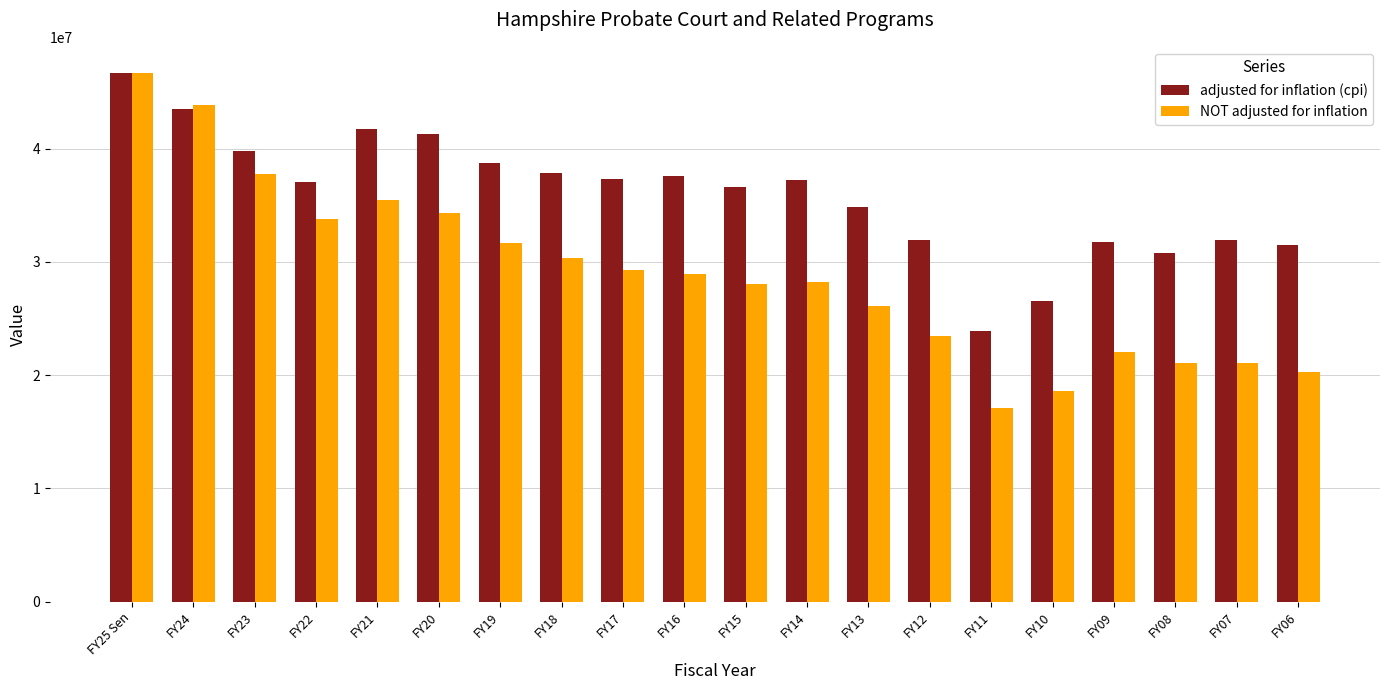

What is the sum of the adjusted for inflation (cpi) values at FY16 and FY11?

61488273